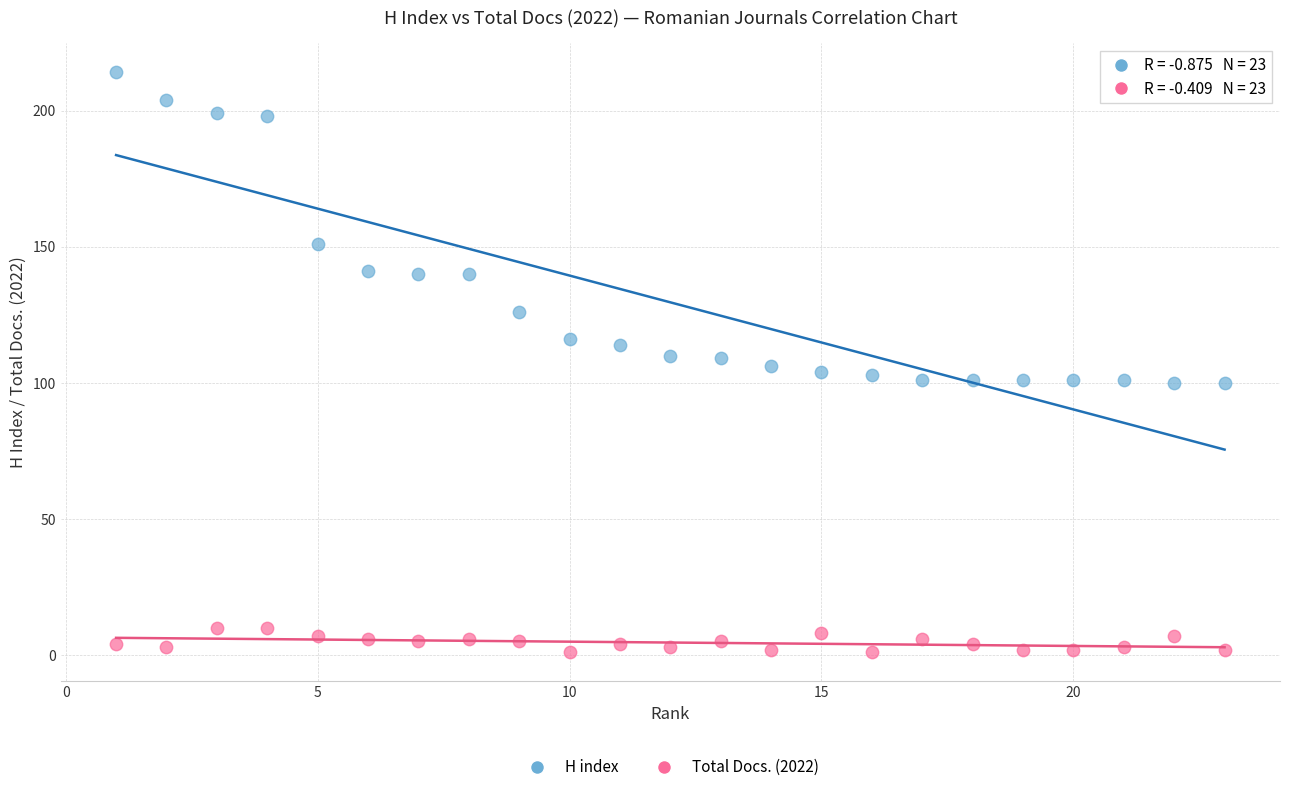

What are all the series names shown in the legend?

H index, Total Docs. (2022)